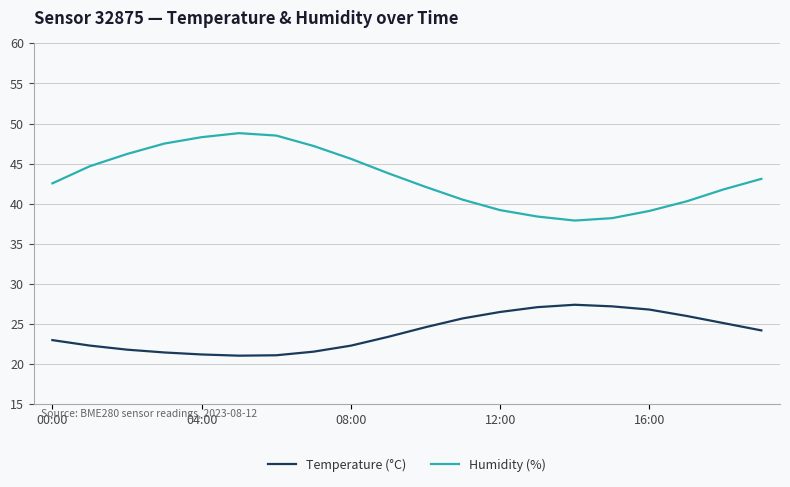

True or false: Temperature (°C) and Humidity (%) intersect in this chart.

False